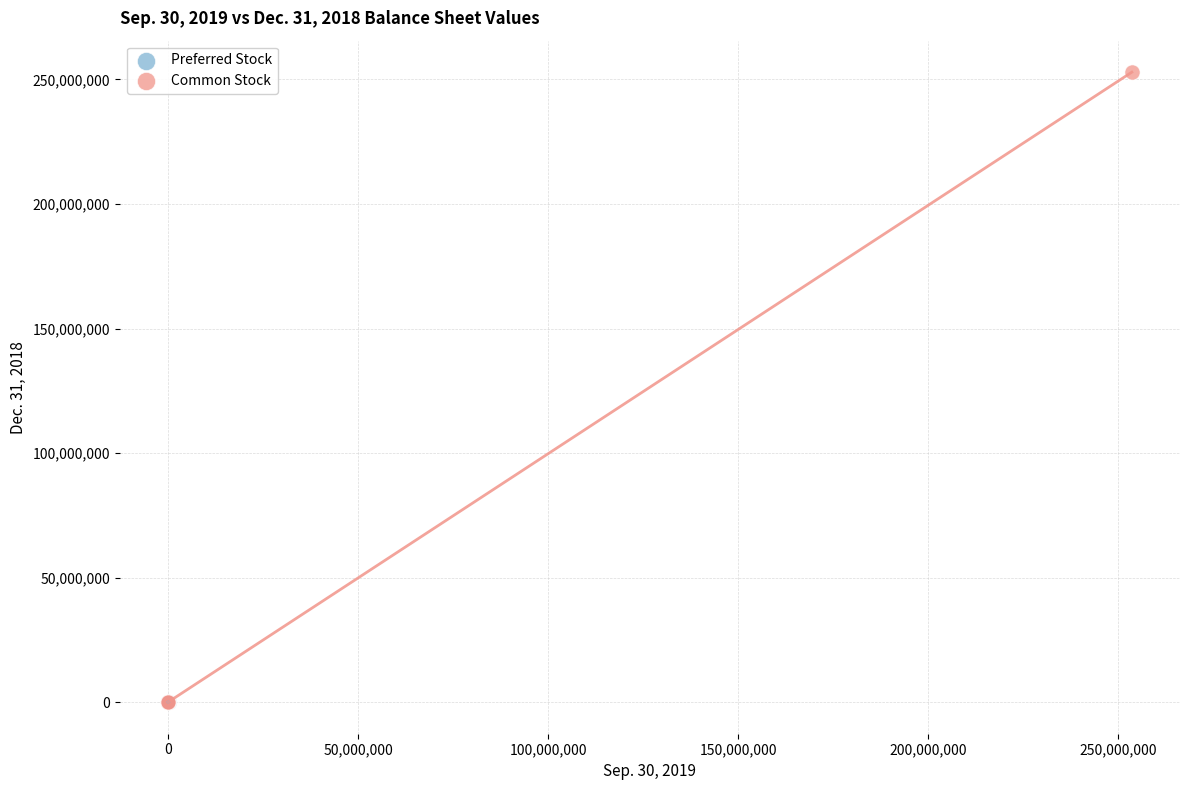

Which series has the largest Y range (max minus min)?

Common Stock